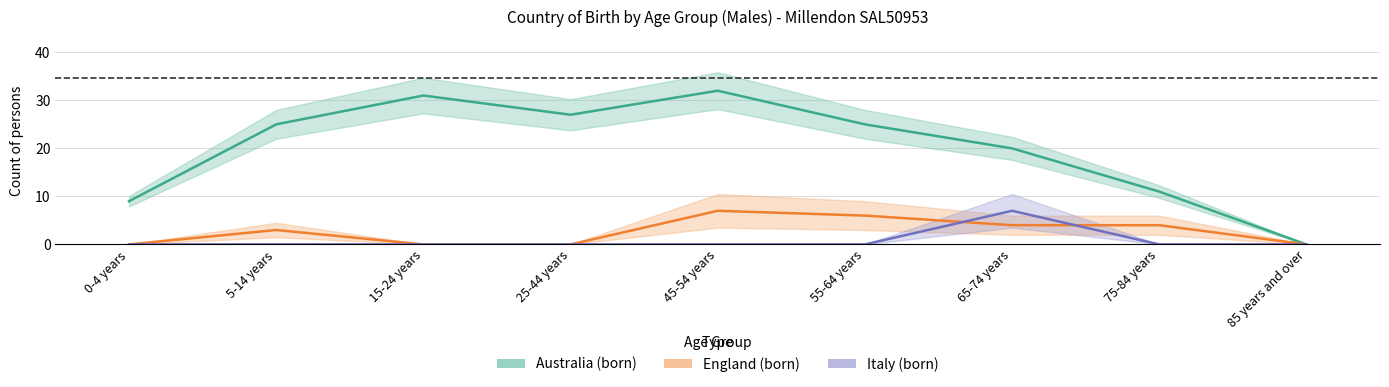

What is the highest value of the England_males series?

7